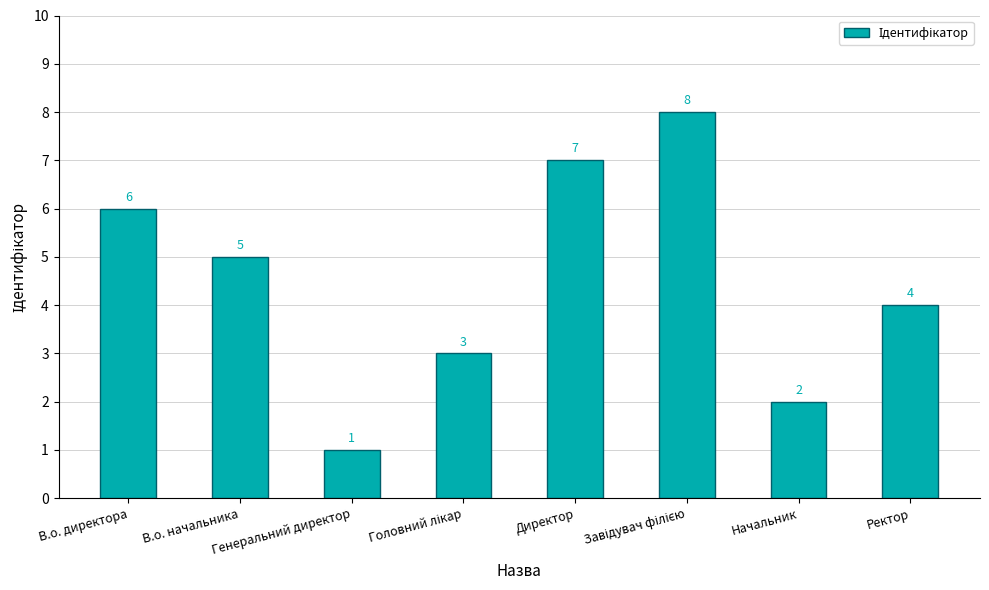

Where does the data first go above 5?

В.о. директора